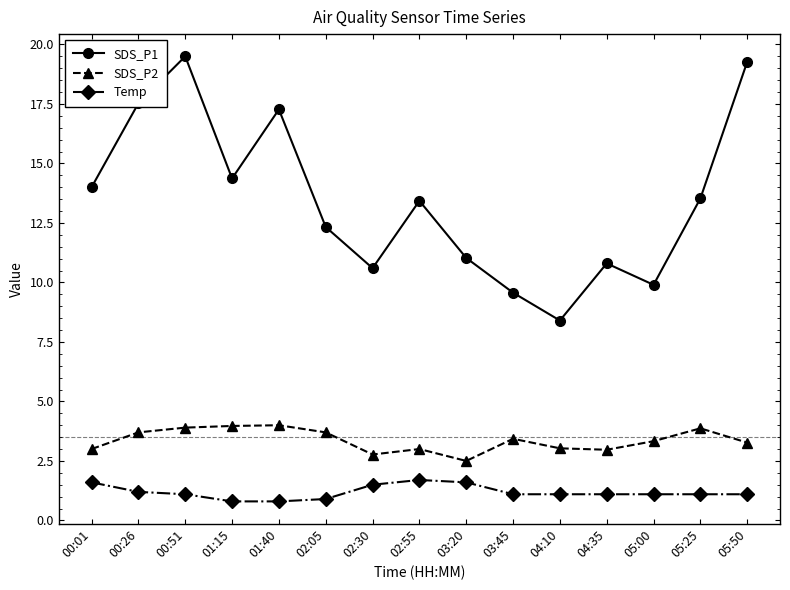

True or false: Temp and SDS_P1 cross at least once.

False